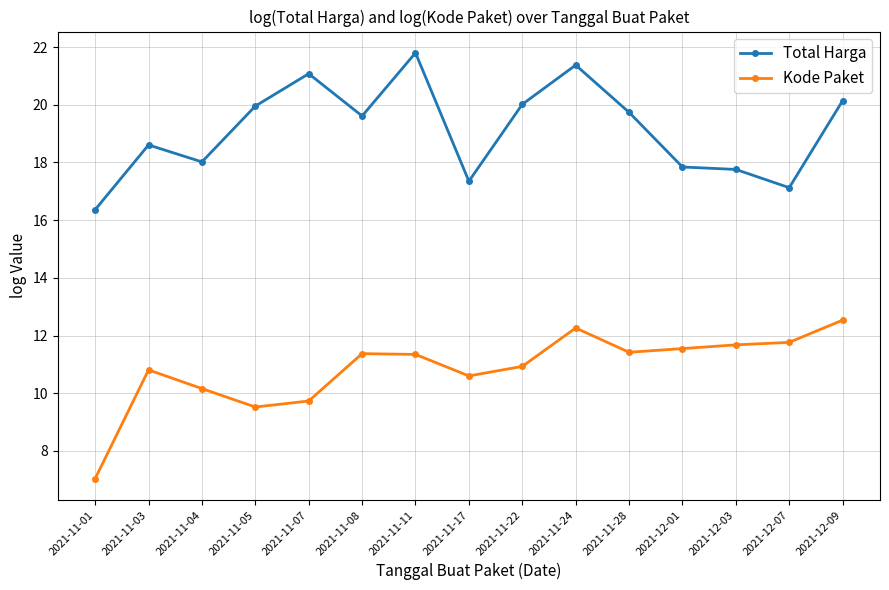

True or false: Kode Paket and Total Harga cross at least once.

False